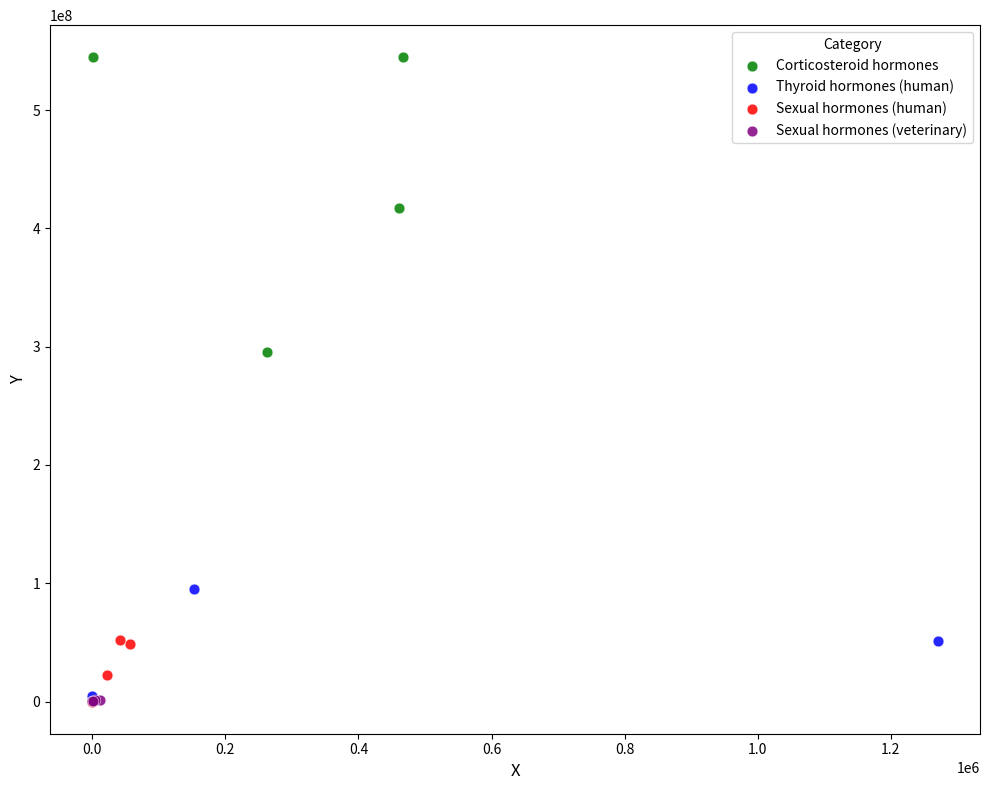

Which series reaches the maximum Y coordinate?

Corticosteroid hormones